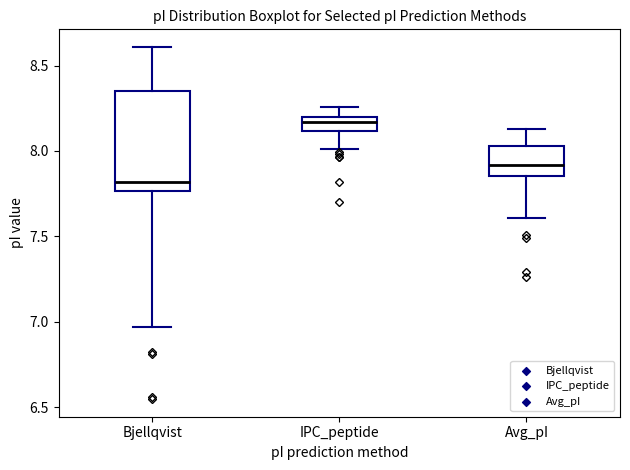

Reading left to right, transcribe this box plot: for each box, give where its median line is, the range the box spans, and where its two whiskers end, as read against the y-axis. The values are not printed on the chart, so give them approximately, as read against the axis.

Bjellqvist: median 7.80, box 7.75 to 8.35, whiskers 6.95 to 8.60
IPC_peptide: median 8.15, box 8.10 to 8.20, whiskers 8.00 to 8.25
Avg_pI: median 7.90, box 7.85 to 8.05, whiskers 7.60 to 8.15